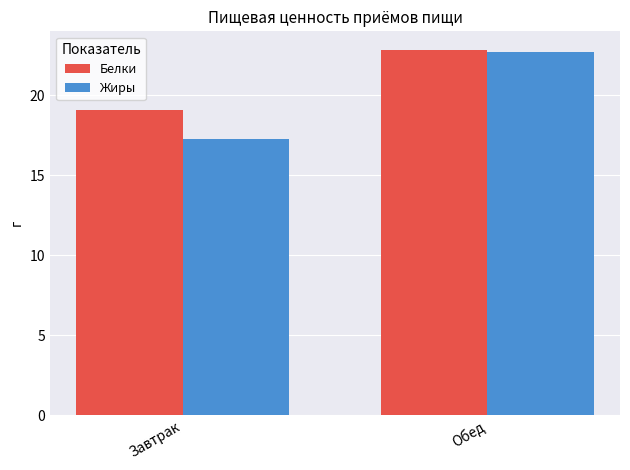

What is the smallest value displayed?

17.3